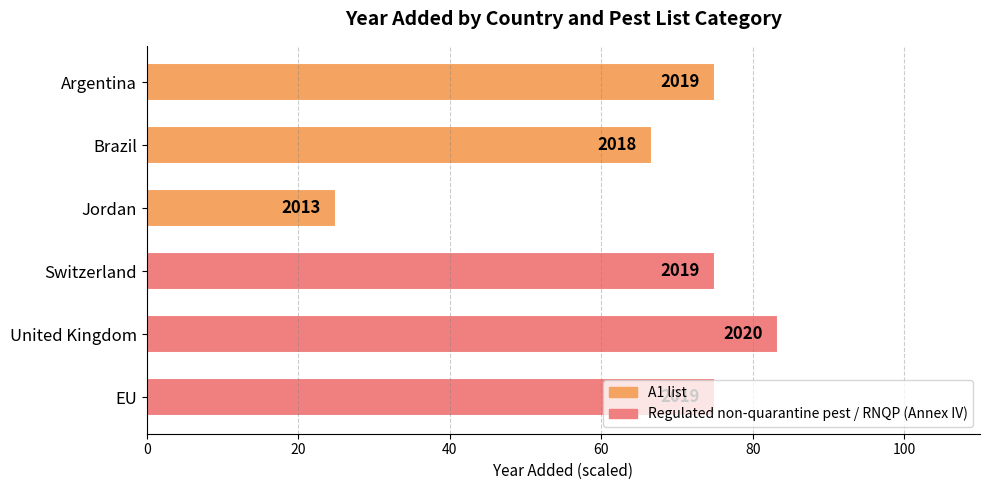

Does the chart contain any negative values?

No